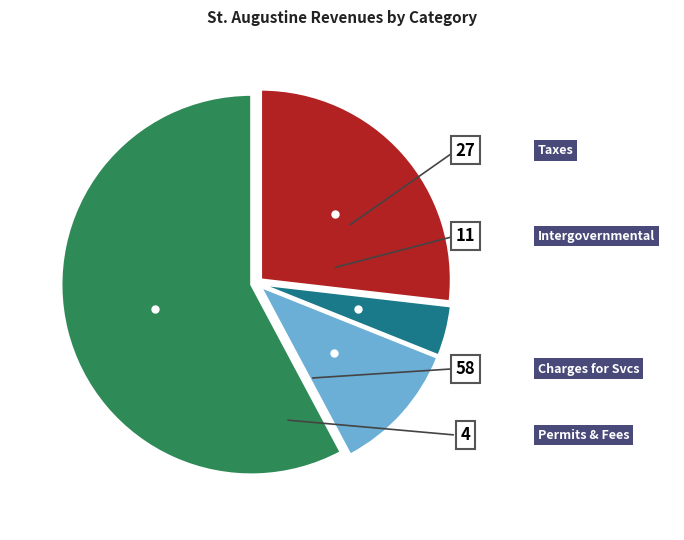

How many segments does this pie chart have?

4